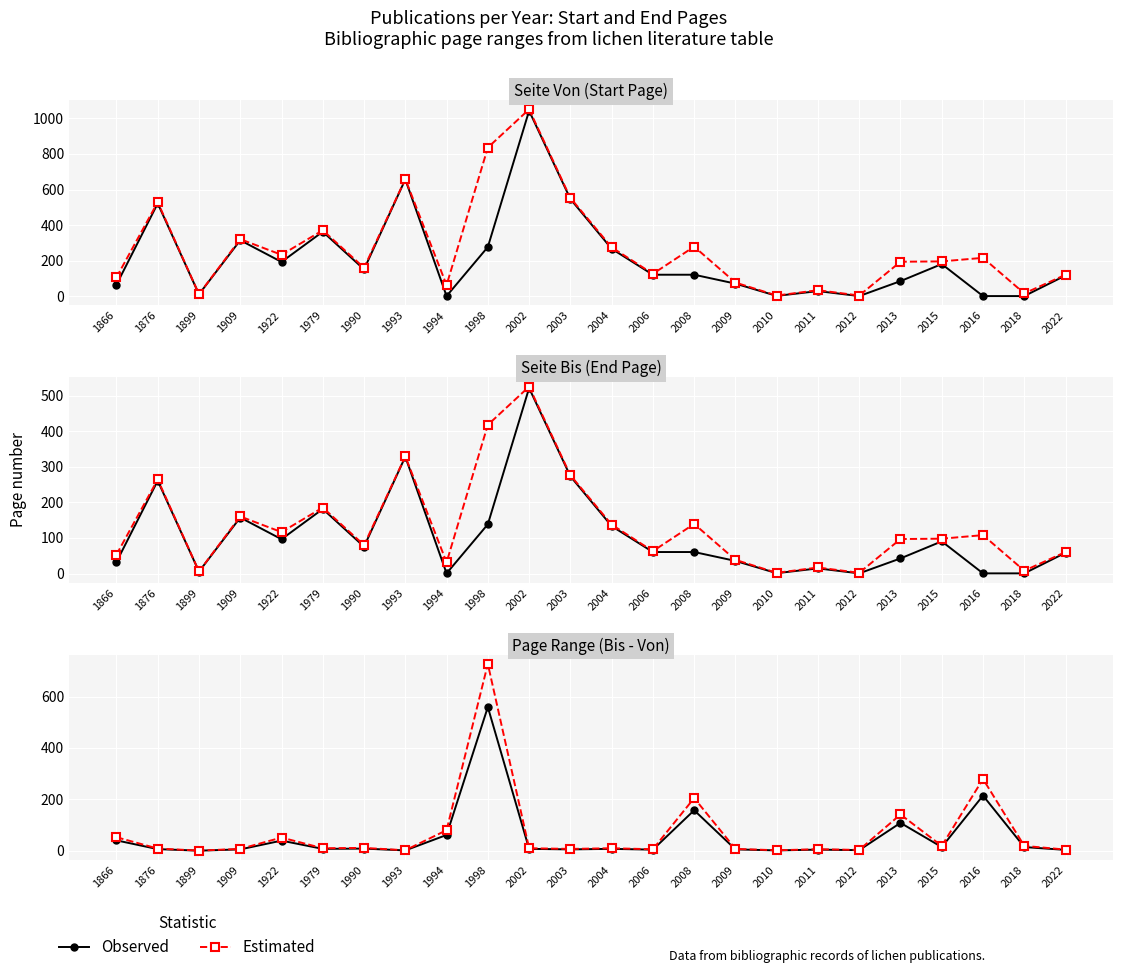

How many interior local peaks does the Estimated series have?

8